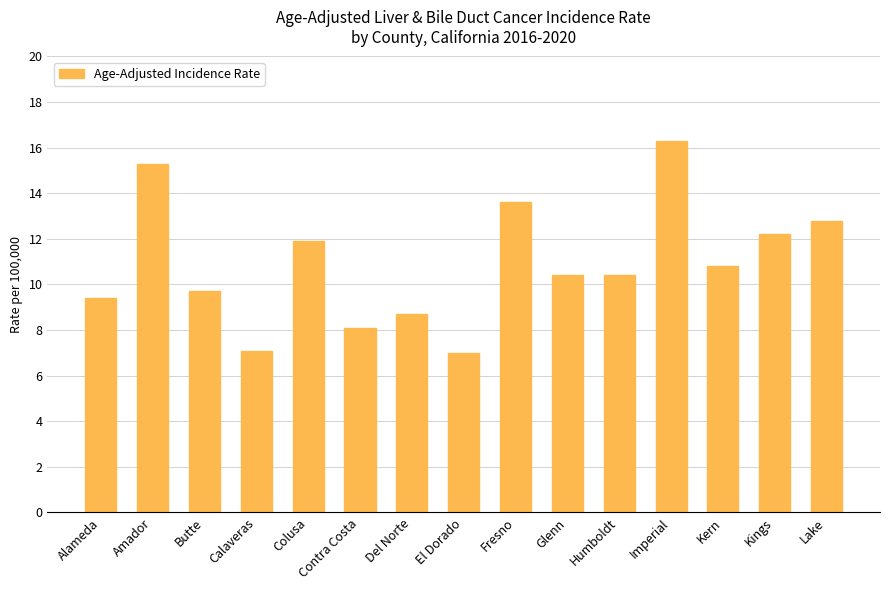

How many data points does each series have?

15